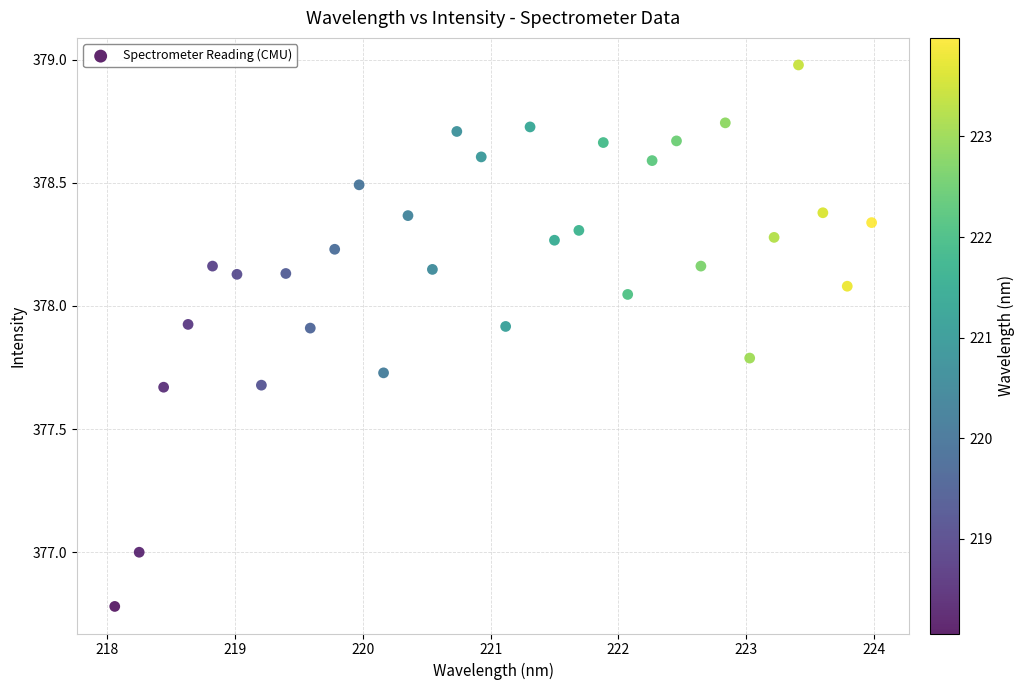

What is the range of Y values (max minus min)?

2.2